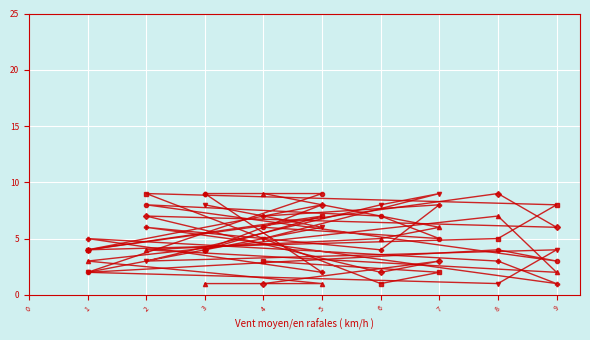

What is the maximum value shown in the chart?

9